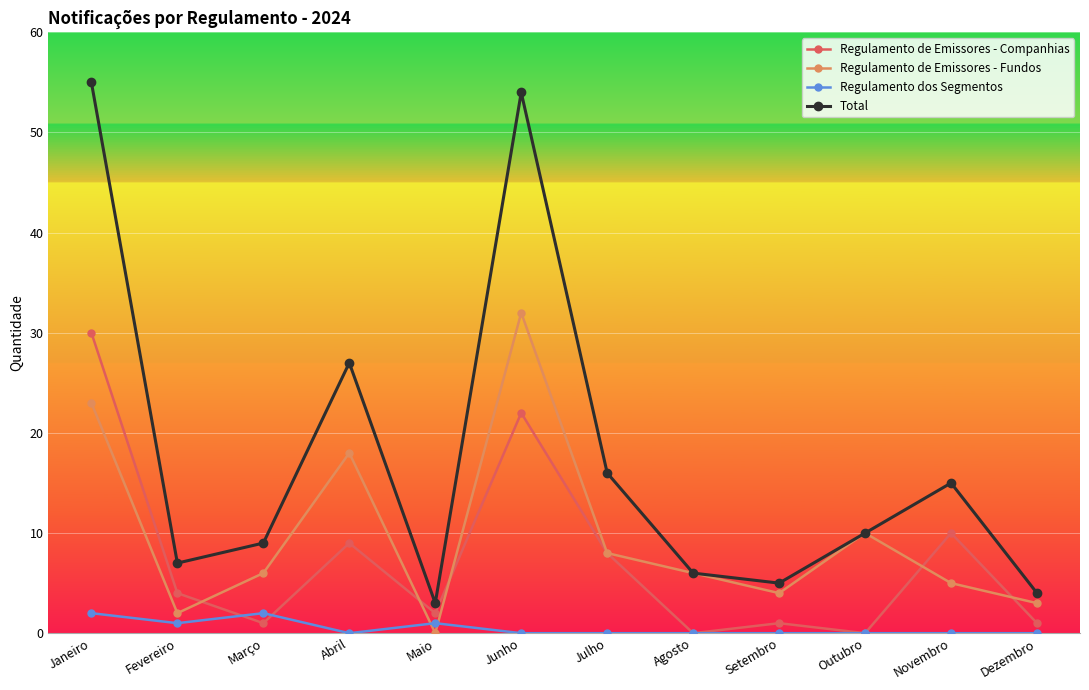

What is the maximum value shown in the chart?

55